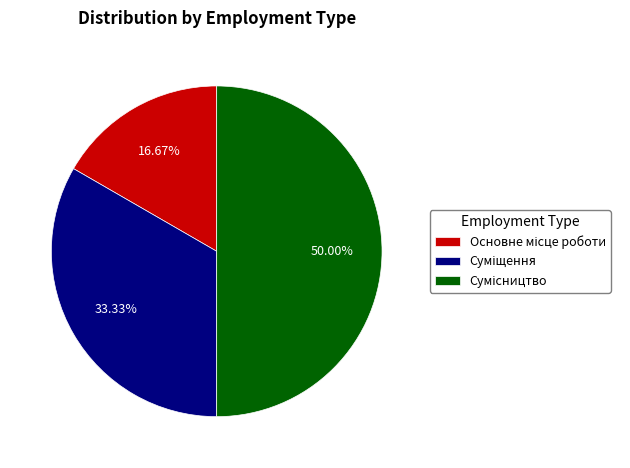

How many segments does this pie chart have?

3